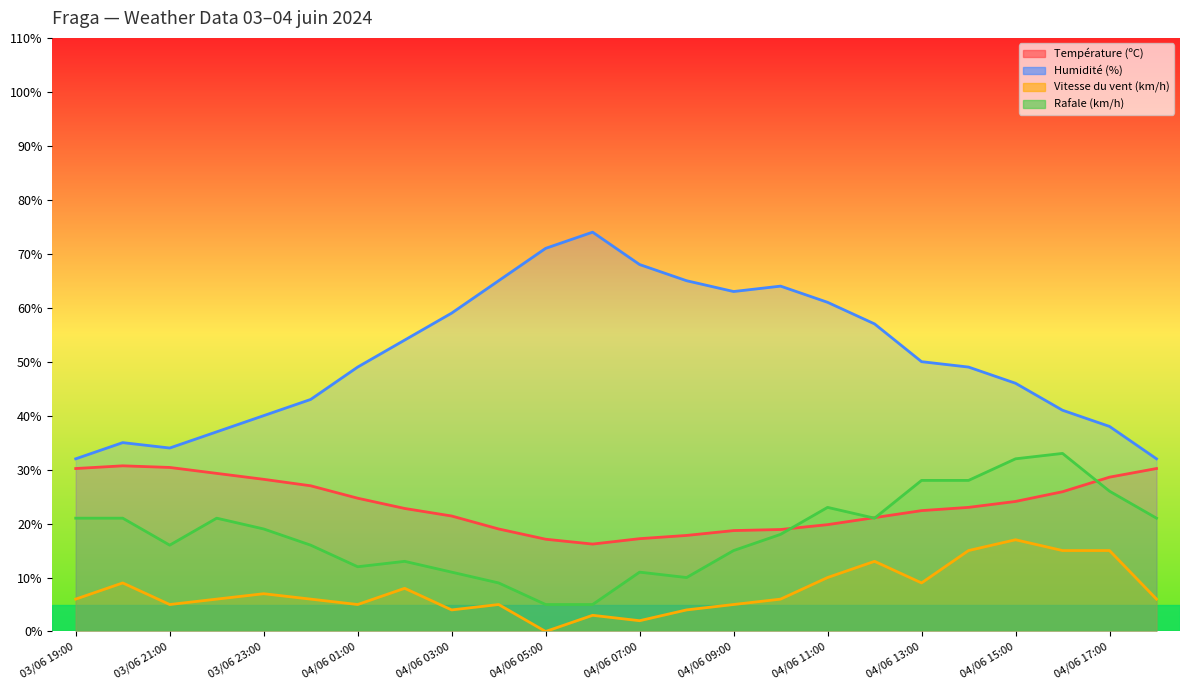

Which series has the largest total across all categories?

Humidité (%)